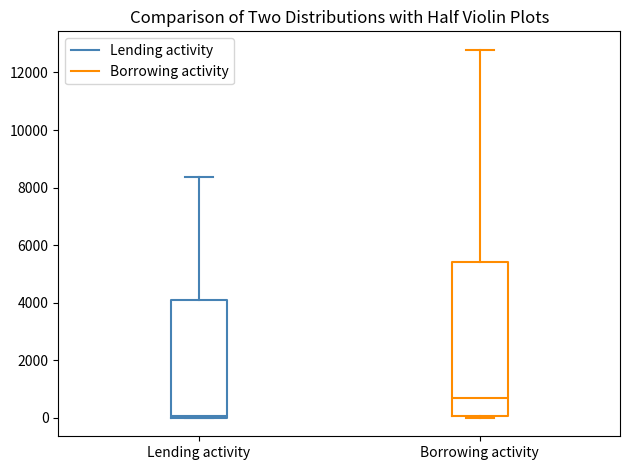

Where is the upper edge of the box for Borrowing activity on the y-axis? The values are not printed on the chart, so give them approximately, as read against the axis.

5400